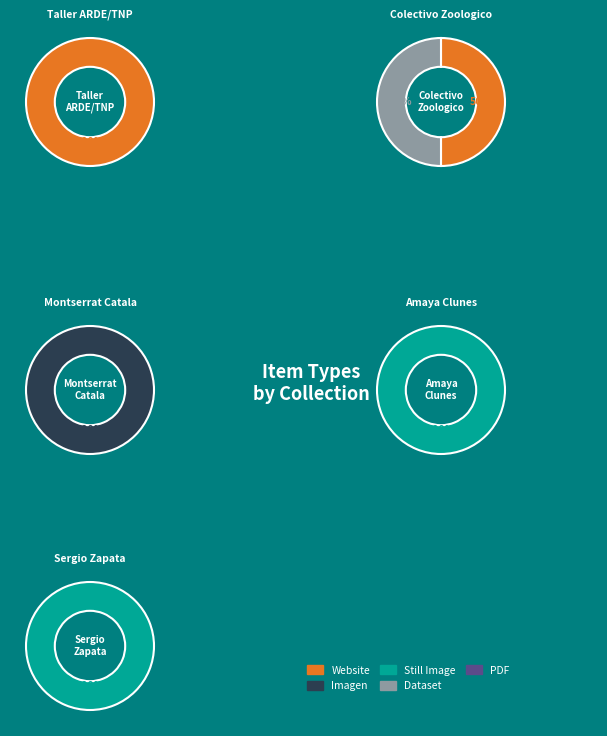

What percentage is the 4 slice, to the nearest percent?

100%